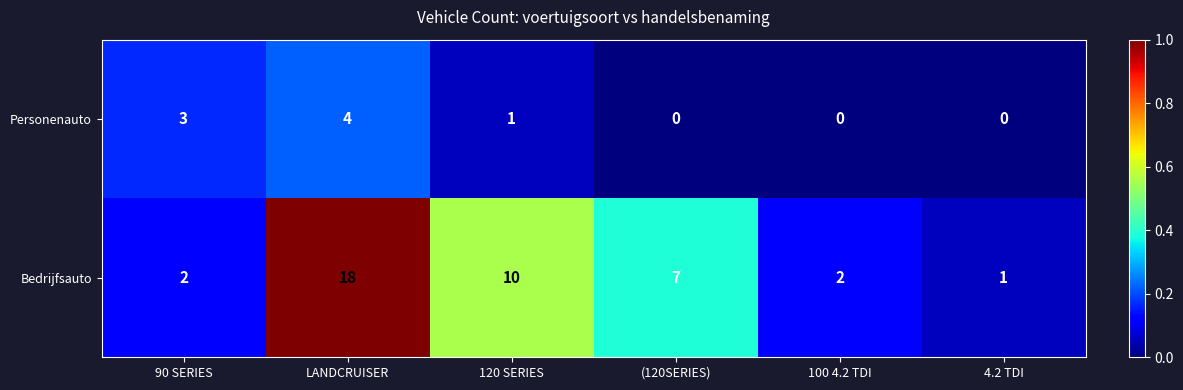

What is the sum of all Personenauto values?

8